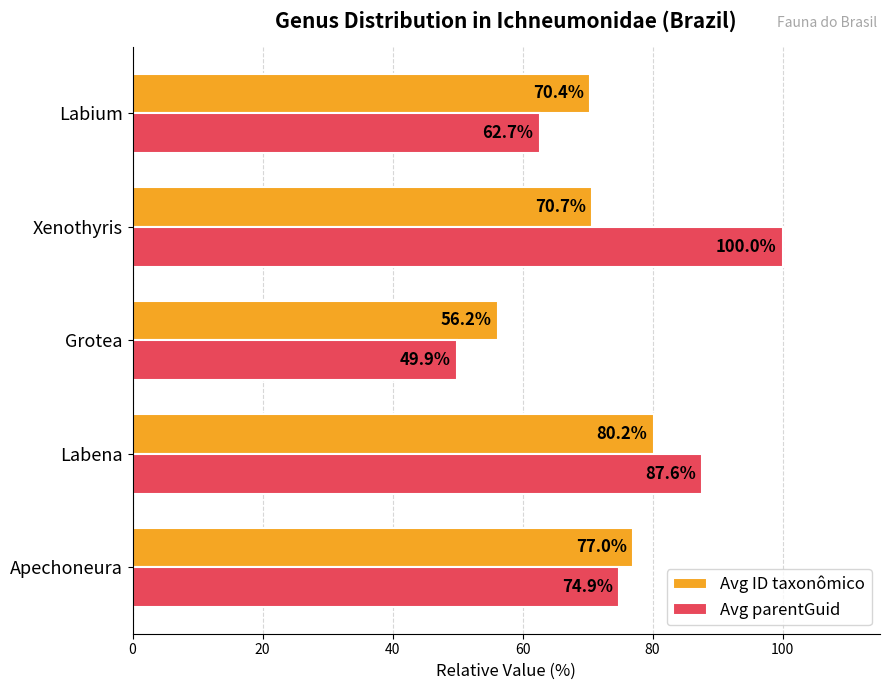

What is the difference between the highest and lowest values at Grotea?

6.3